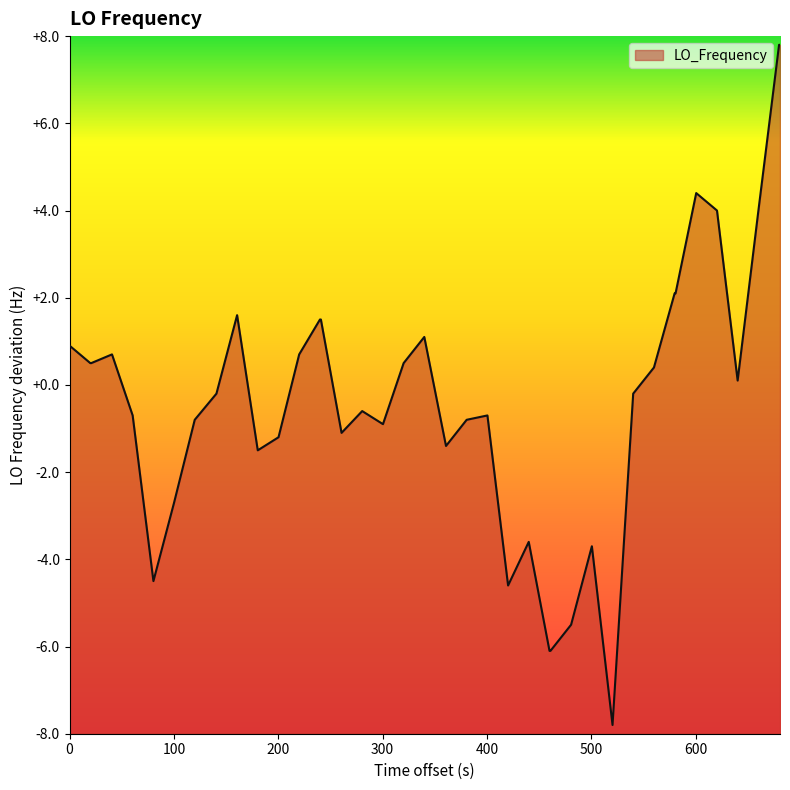

What is the difference between the maximum and minimum values?

15.6